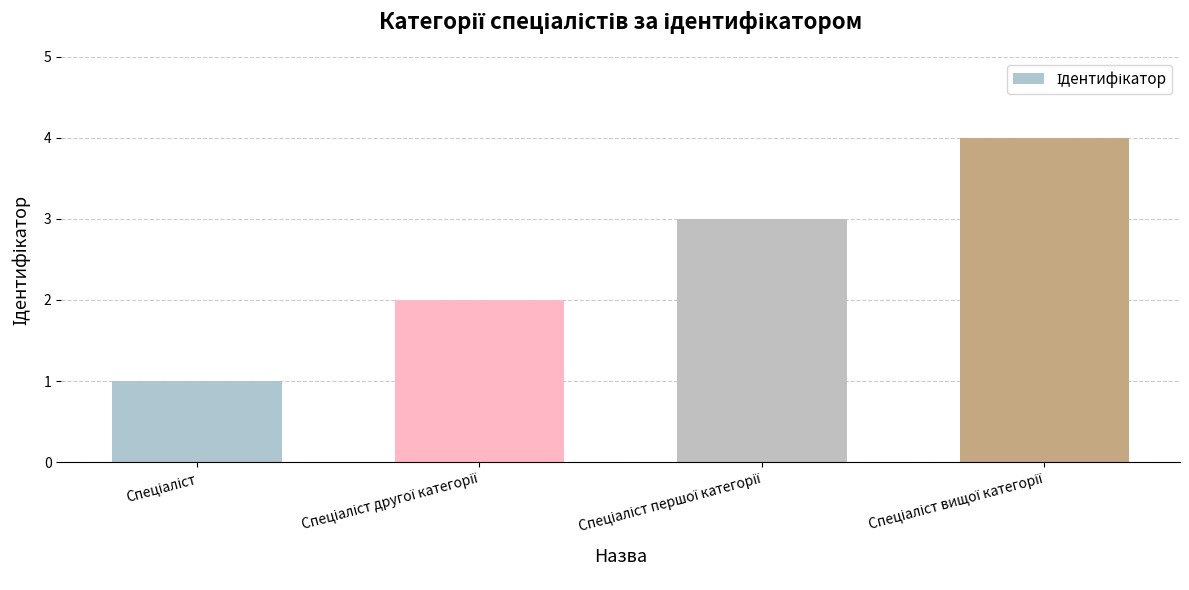

What is the maximum value shown in the chart?

4